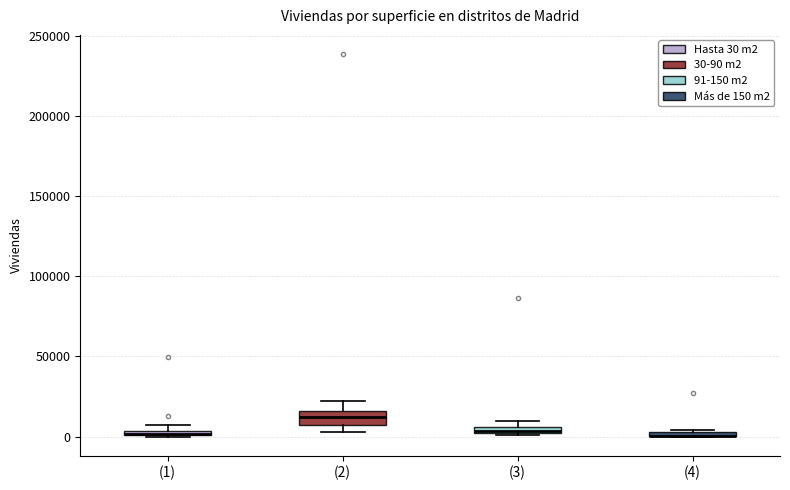

Which box is the tallest, from its lower edge to its upper edge?

(2)